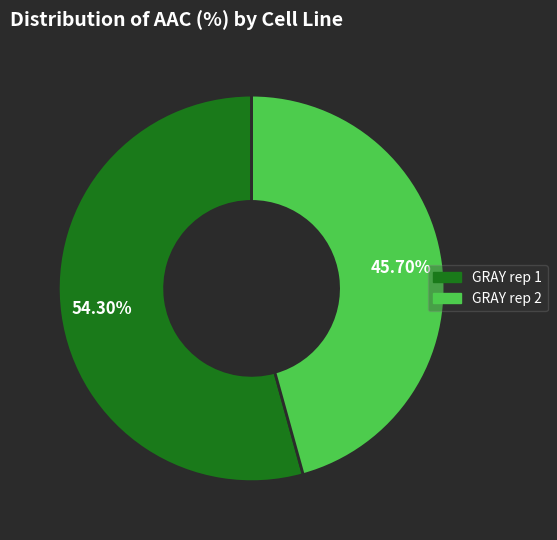

Is it true that GRAY rep 2 is 59% of the pie?

False